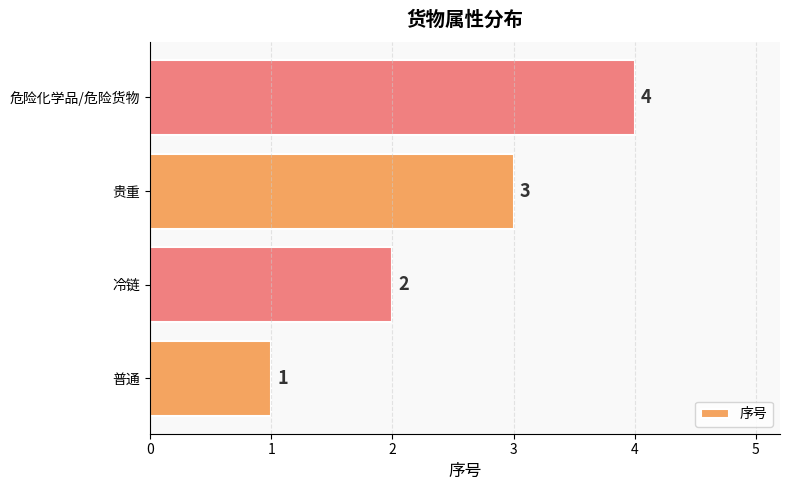

What is the difference between the maximum and minimum values?

3